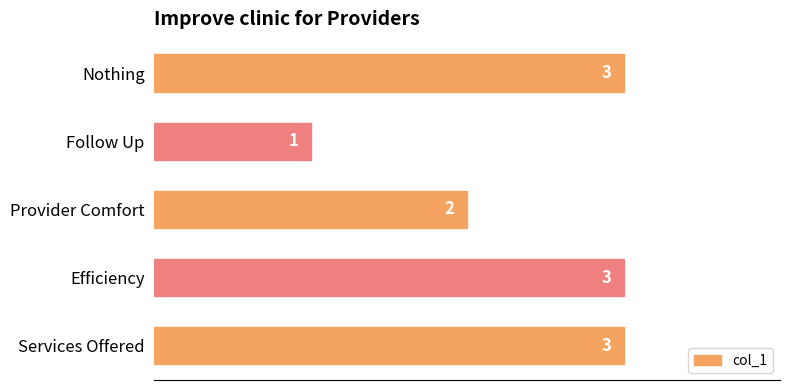

How many bars are there in total?

5